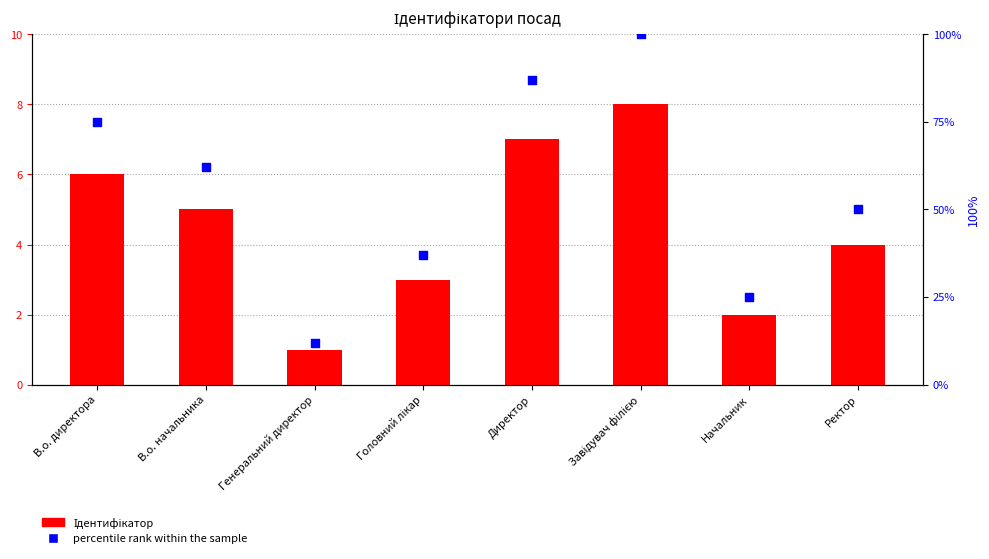

Which series has the largest total across all categories?

percentile rank within the sample